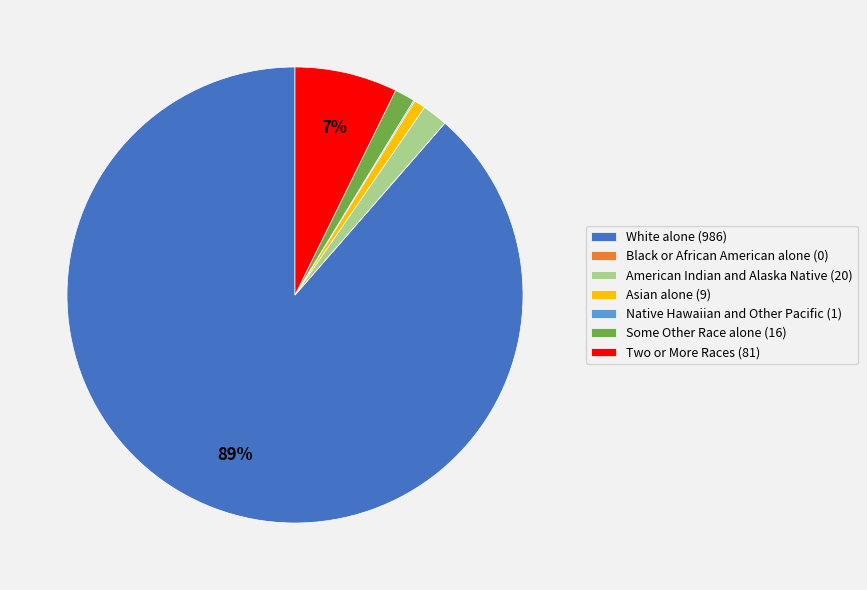

To the nearest percent, what is the difference between the largest and smallest slice percentages?

89%